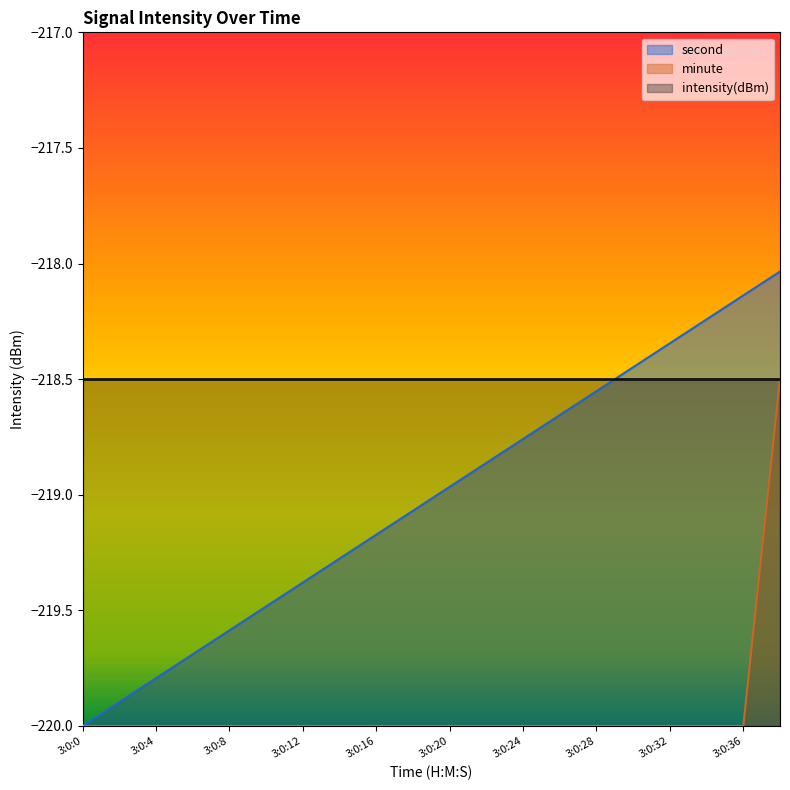

Which series changed the most between 3:0:2 and 3:0:22?

second